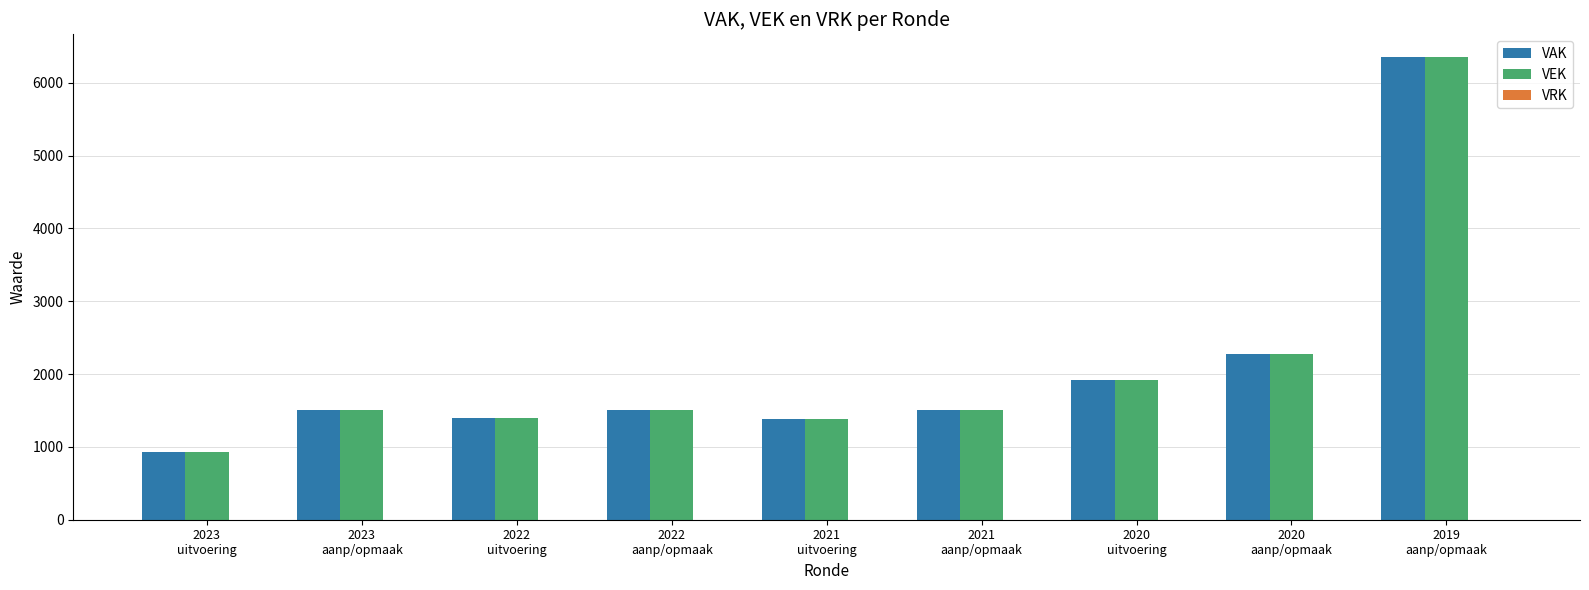

How many bars are there in total?

18